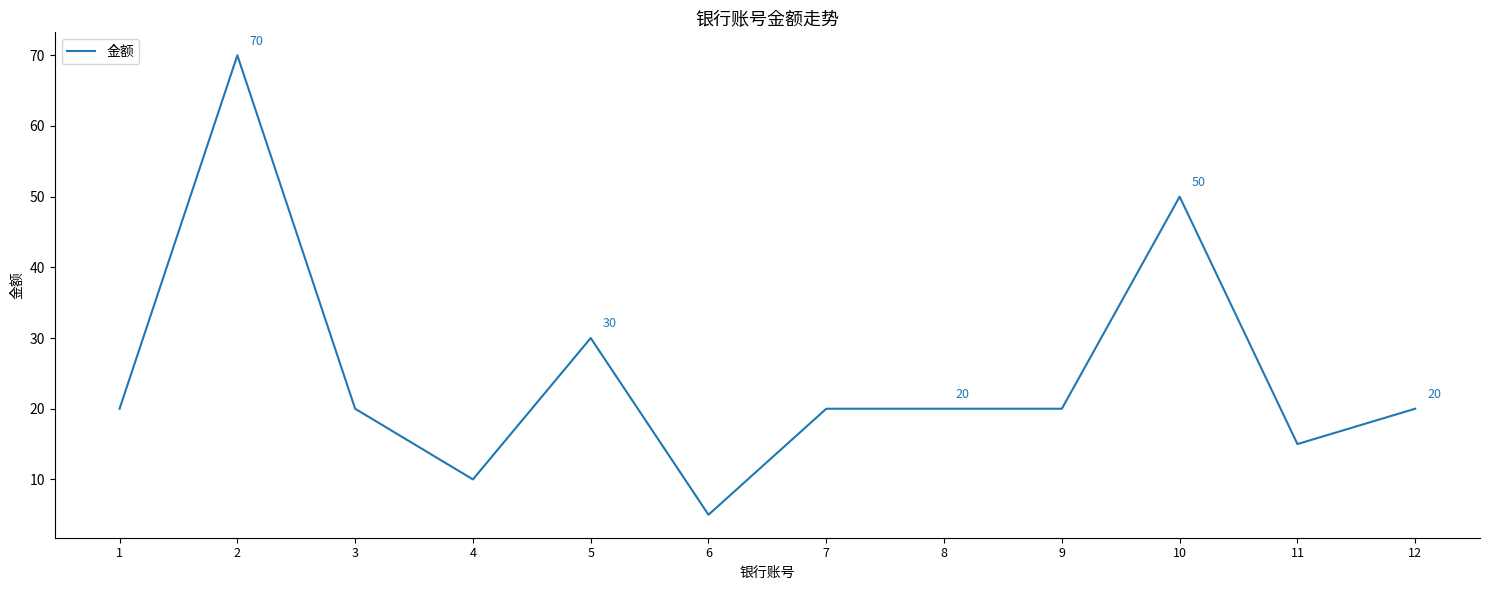

True or false: the data has more than 2 interior local peaks.

True